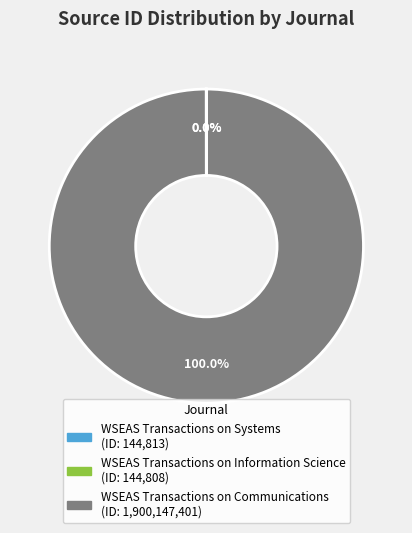

Does WSEAS Transactions on Communications account for over 50% of the chart?

Yes